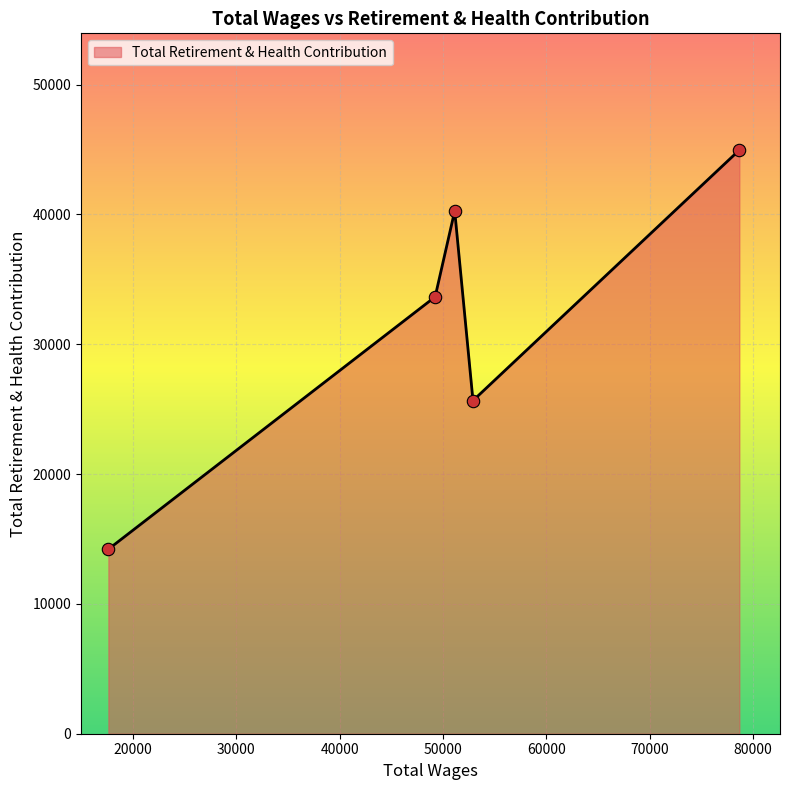

What is the average value?

31754